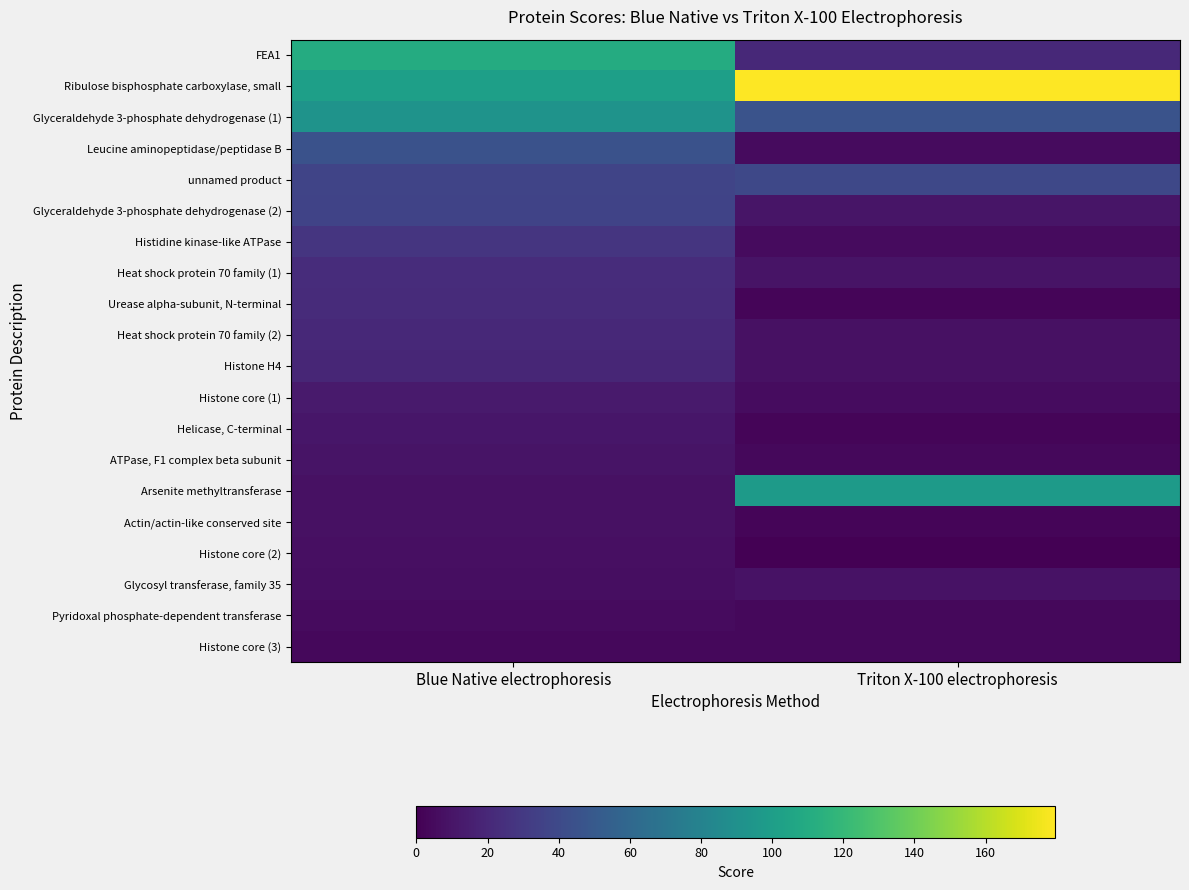

At Blue Native electrophoresis, list the series in order from smallest to largest.

Histone core (3), Pyridoxal phosphate-dependent transferase, Glycosyl transferase, family 35, Histone core (2), Actin/actin-like conserved site, Arsenite methyltransferase, ATPase, F1 complex beta subunit, Helicase, C-terminal, Histone core (1), Histone H4, Heat shock protein 70 family (2), Urease alpha-subunit, N-terminal, Heat shock protein 70 family (1), Histidine kinase-like ATPase, Glyceraldehyde 3-phosphate dehydrogenase (2), unnamed product, Leucine aminopeptidase/peptidase B, Glyceraldehyde 3-phosphate dehydrogenase (1), Ribulose bisphosphate carboxylase, small, FEA1